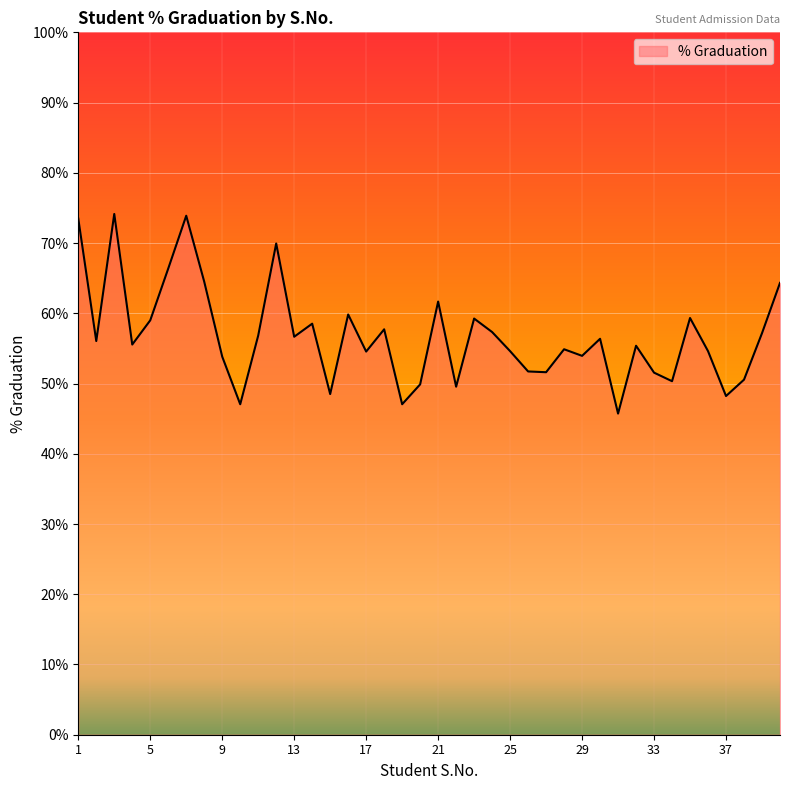

What is the difference between the maximum and minimum values?

28.4